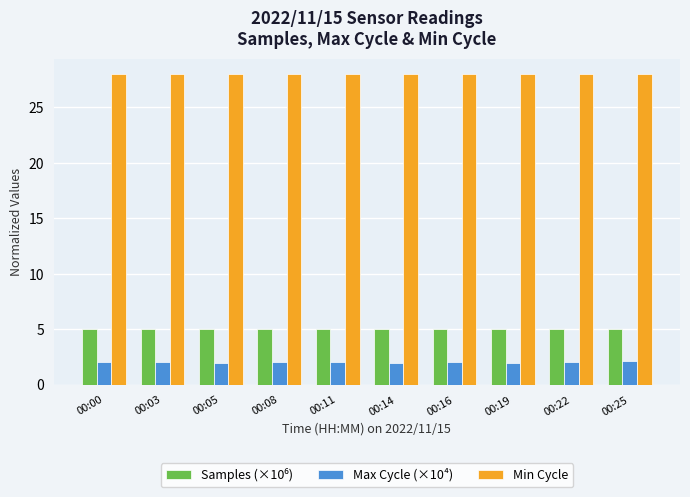

Are the bars grouped side by side (vs. stacked)?

Yes